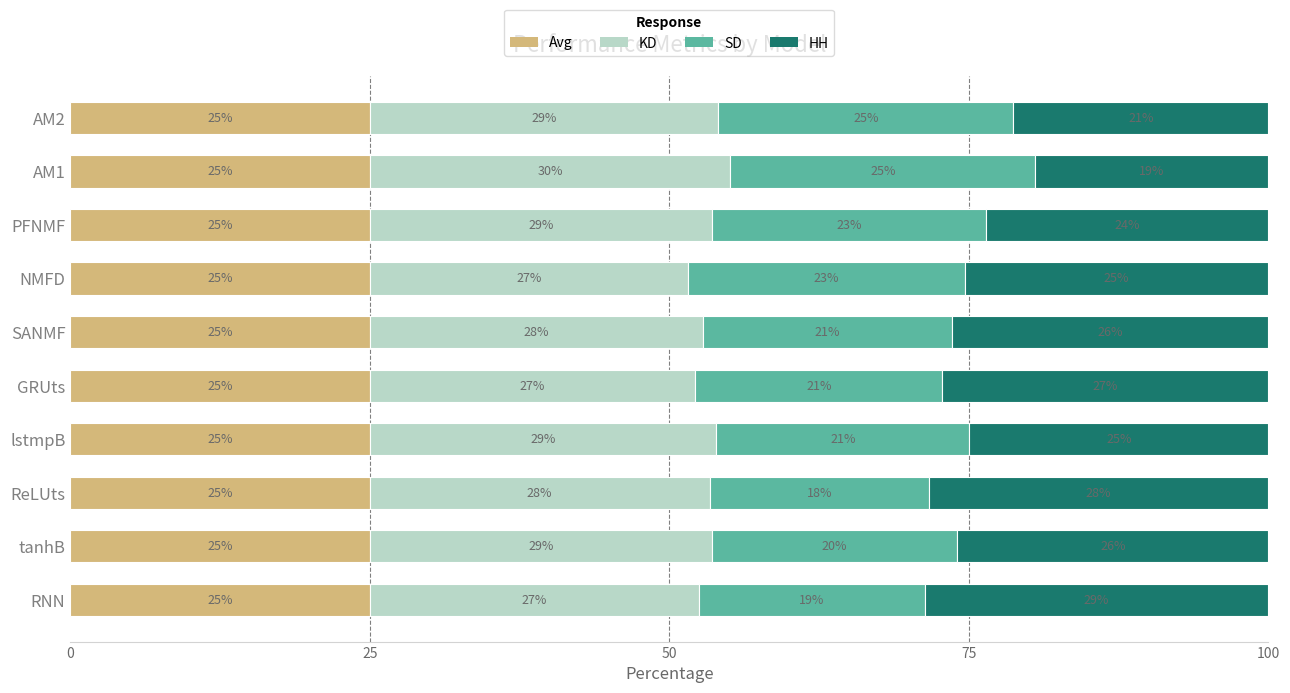

What is the lowest value of the Avg series?

25.0